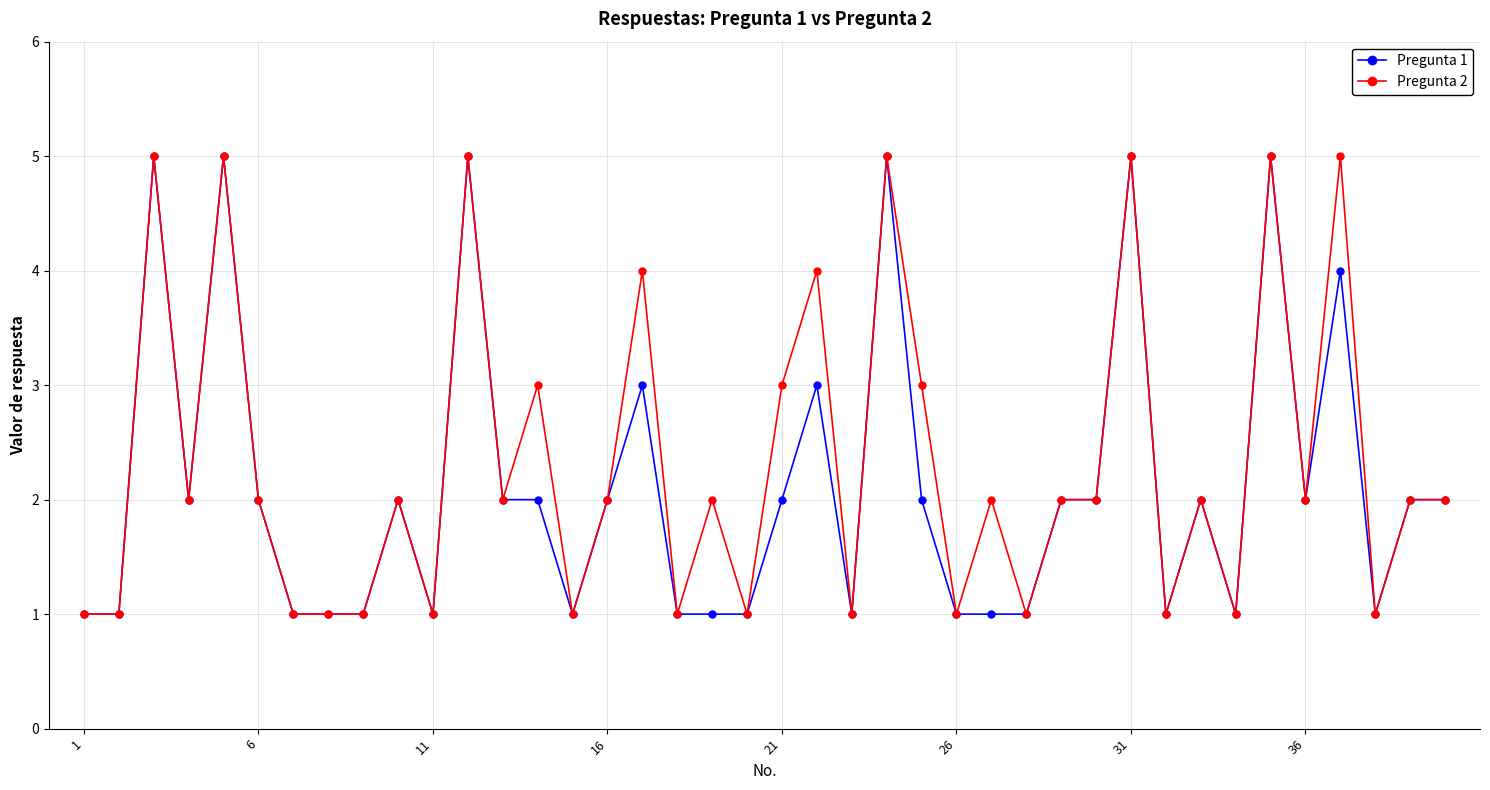

True or false: Pregunta 1 has more than 2 points higher than both neighbors.

True